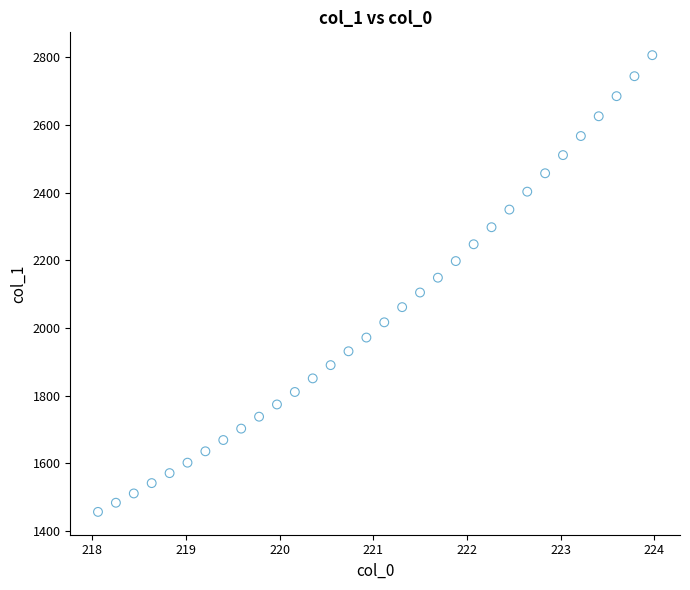

What is the range of Y values (max minus min)?

1349.3